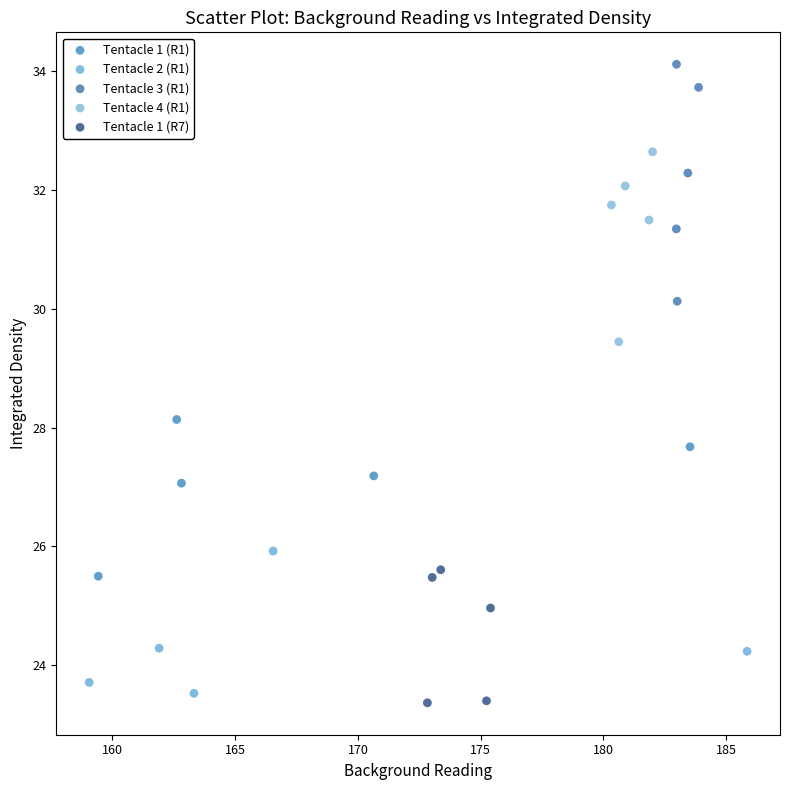

Which series has the widest spread of Y values?

Tentacle 3 (R1)